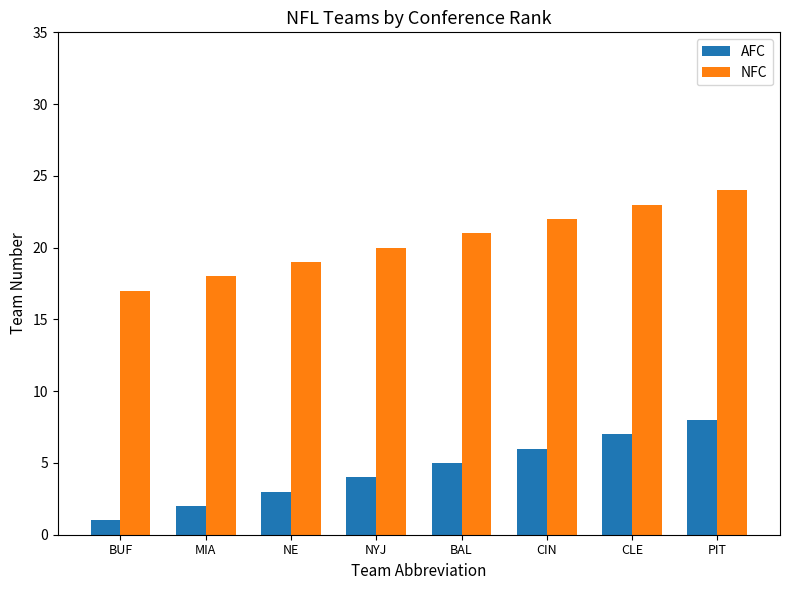

What is the label of the 3rd bar from the right?

CIN